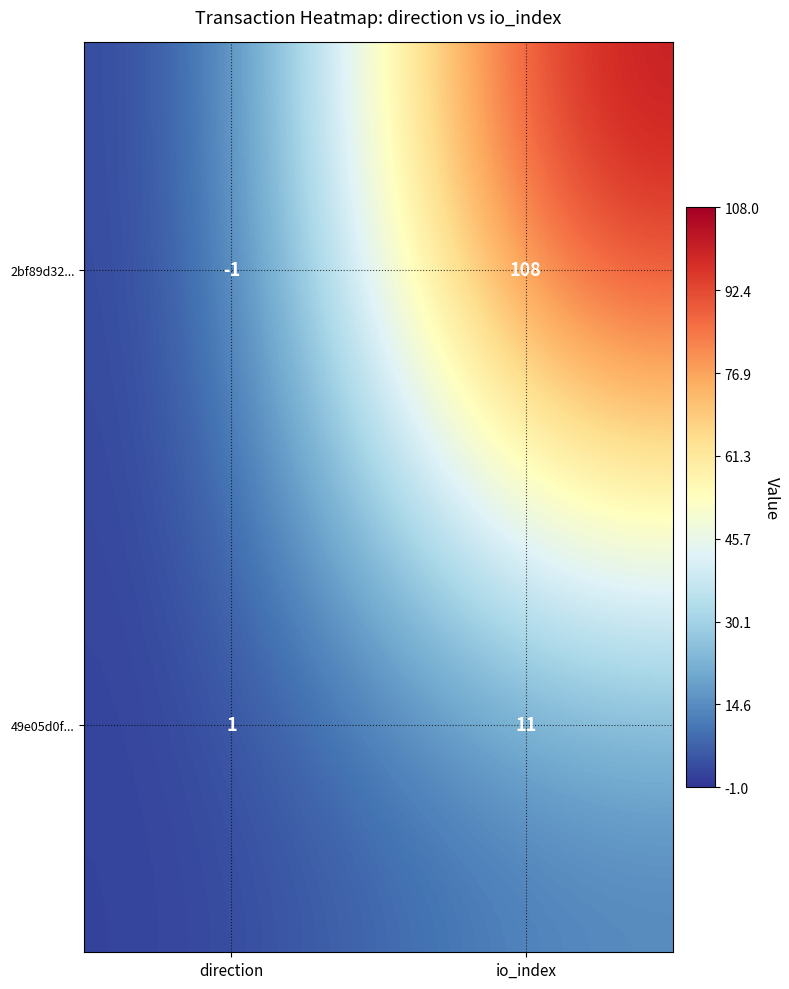

What is the sum of the 2bf89d32... values at direction and io_index?

107